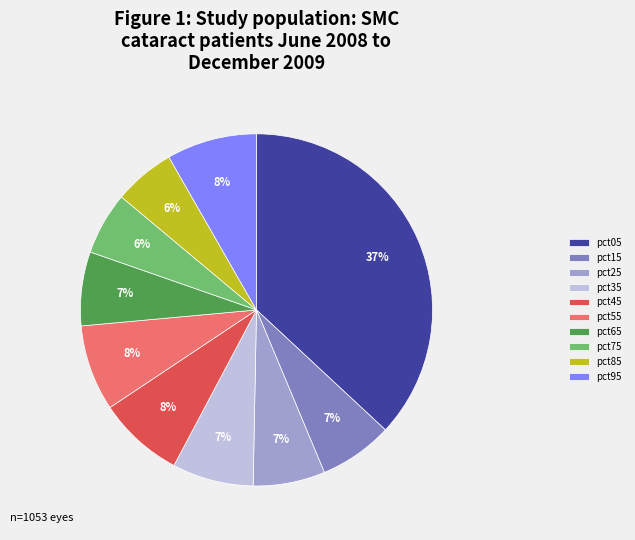

Is it true that pct75 is 1% of the pie?

False